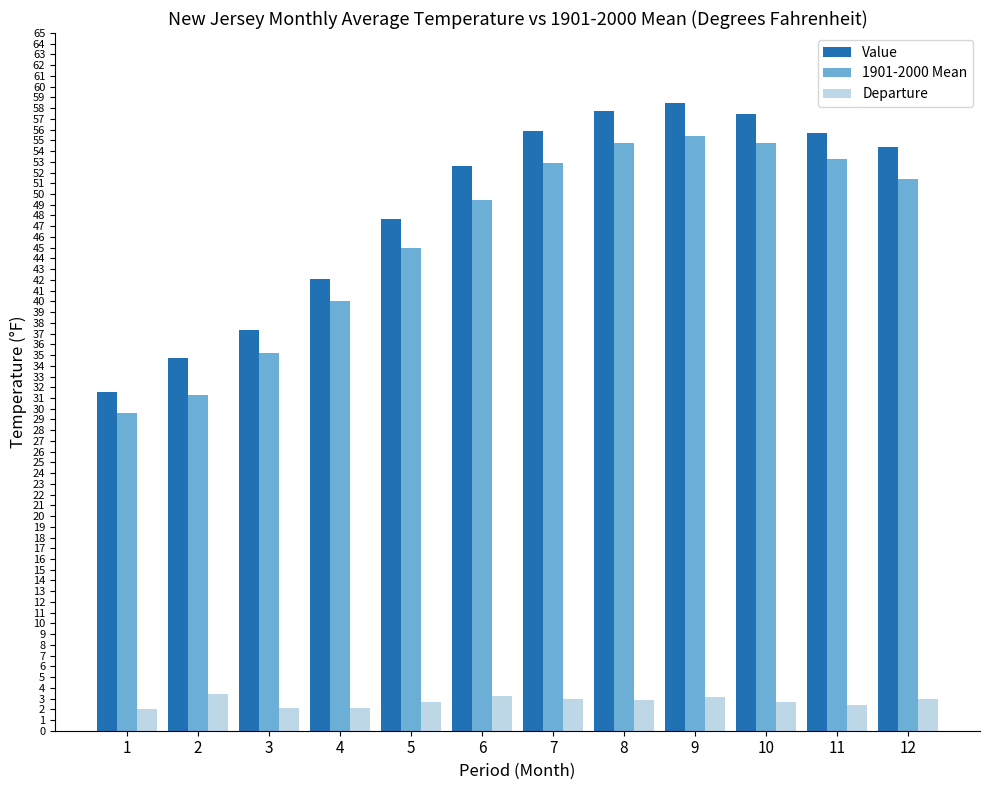

What is the difference between the maximum and minimum values in the Departure series?

1.4